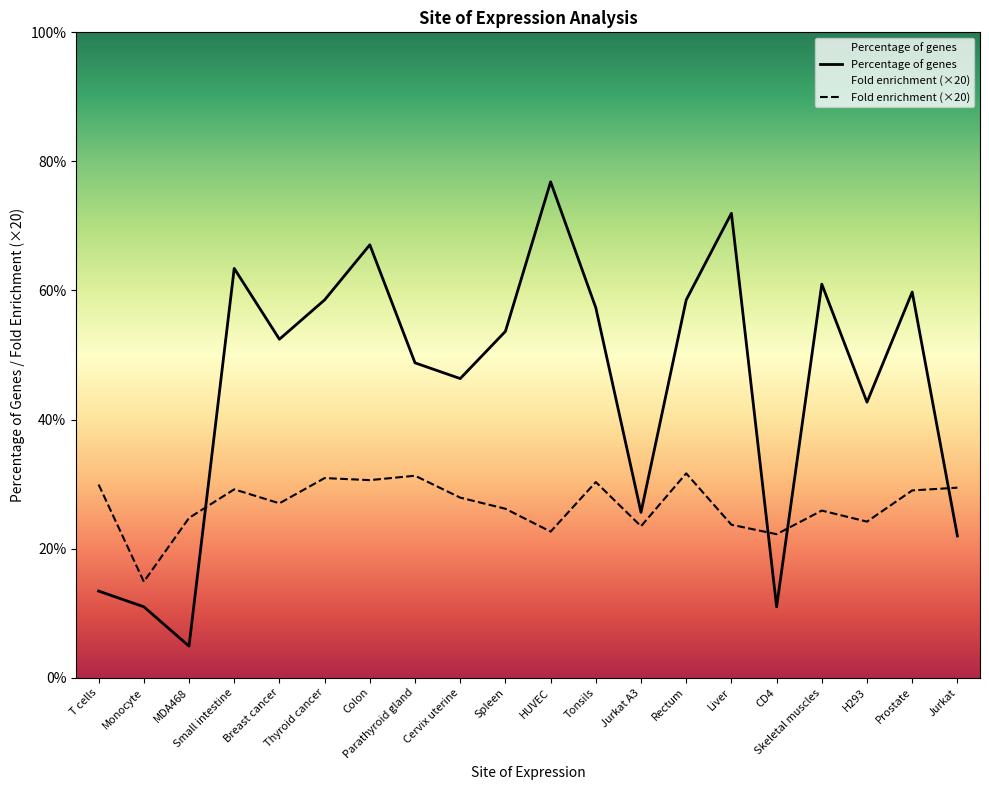

What is the spread (max minus min) of values at Small intestine?

34.2